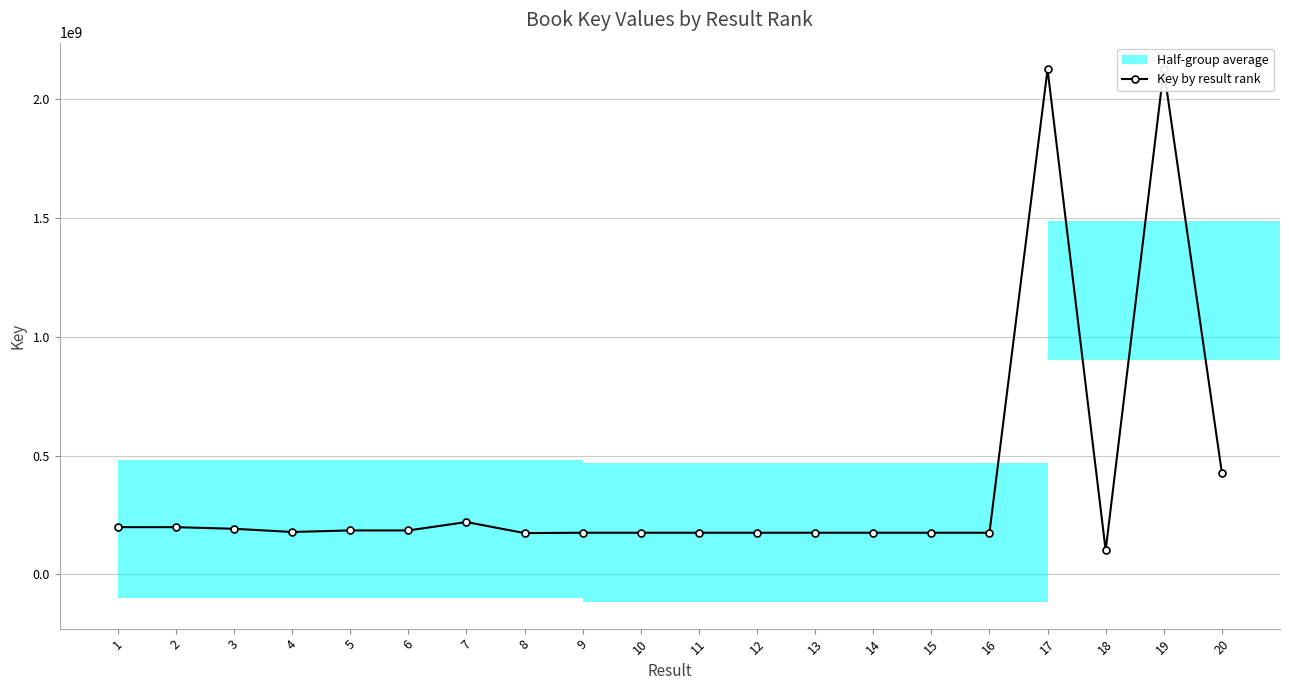

Reading left to right, list all the values displayed in this chart.

198788125	198787981	192002629	178562067	185030595	185029571	220311728	173899696	175304014	175301715	175303279	175301043	175300973	175302669	175301362	175302885	2124902909	101159998	2124818730	427120323